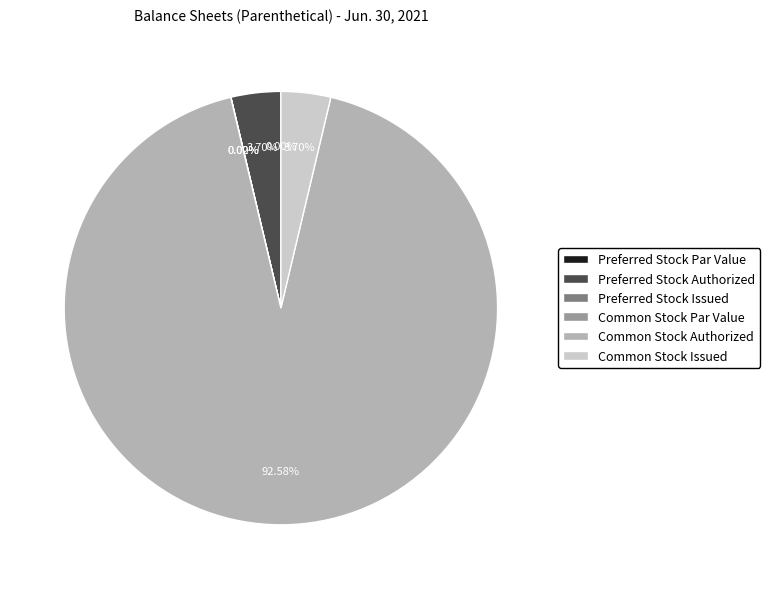

How many segments does this pie chart have?

6